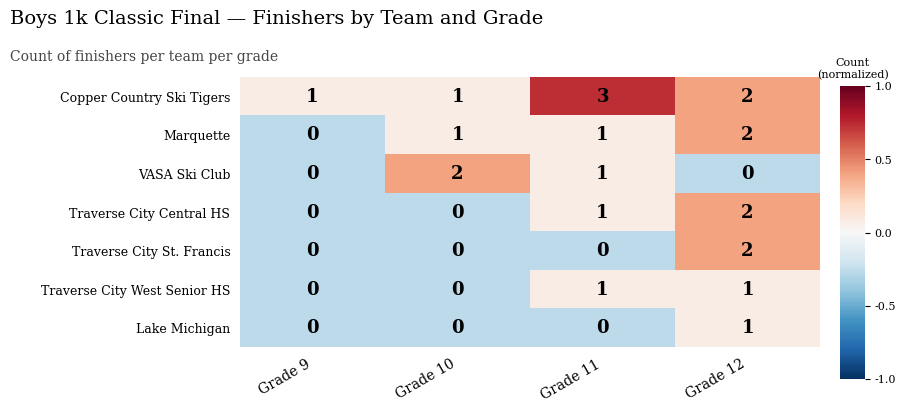

At which label is Copper Country Ski Tigers closest to 2?

Grade 12